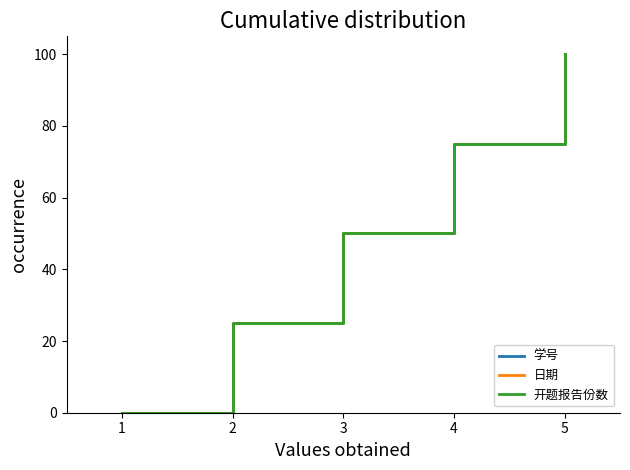

List the series in order of their peak value, lowest first.

学号, 日期, 开题报告份数